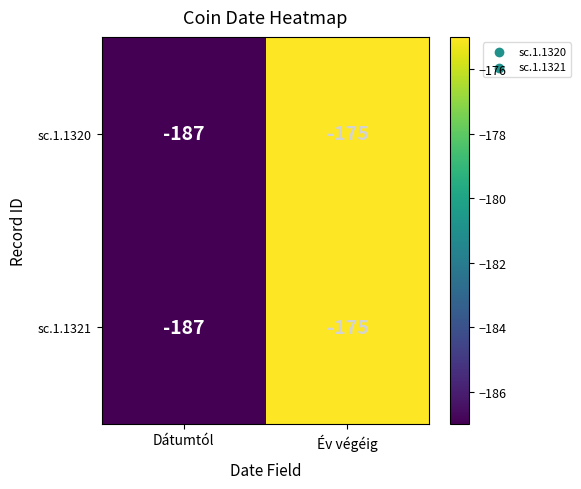

Is it true that sc.1.1321 equals -255 at Év végéig?

False